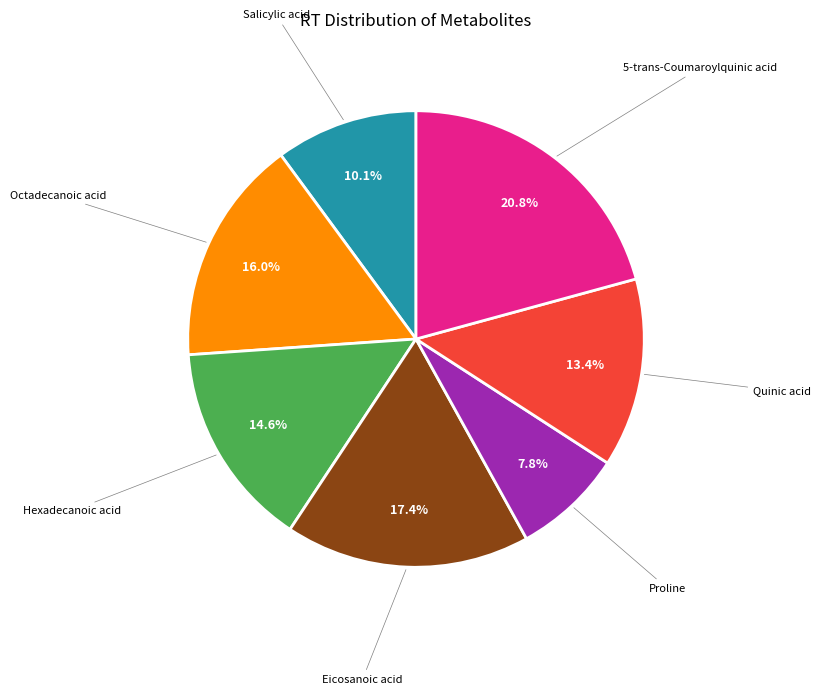

Is there a majority slice in this chart?

No